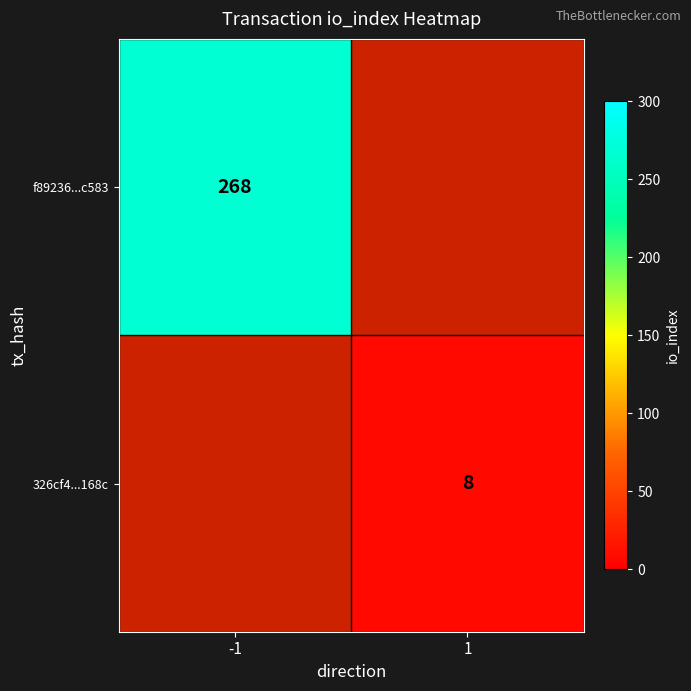

True or false: 326cf4...168c has a value of 2 at 1.

False